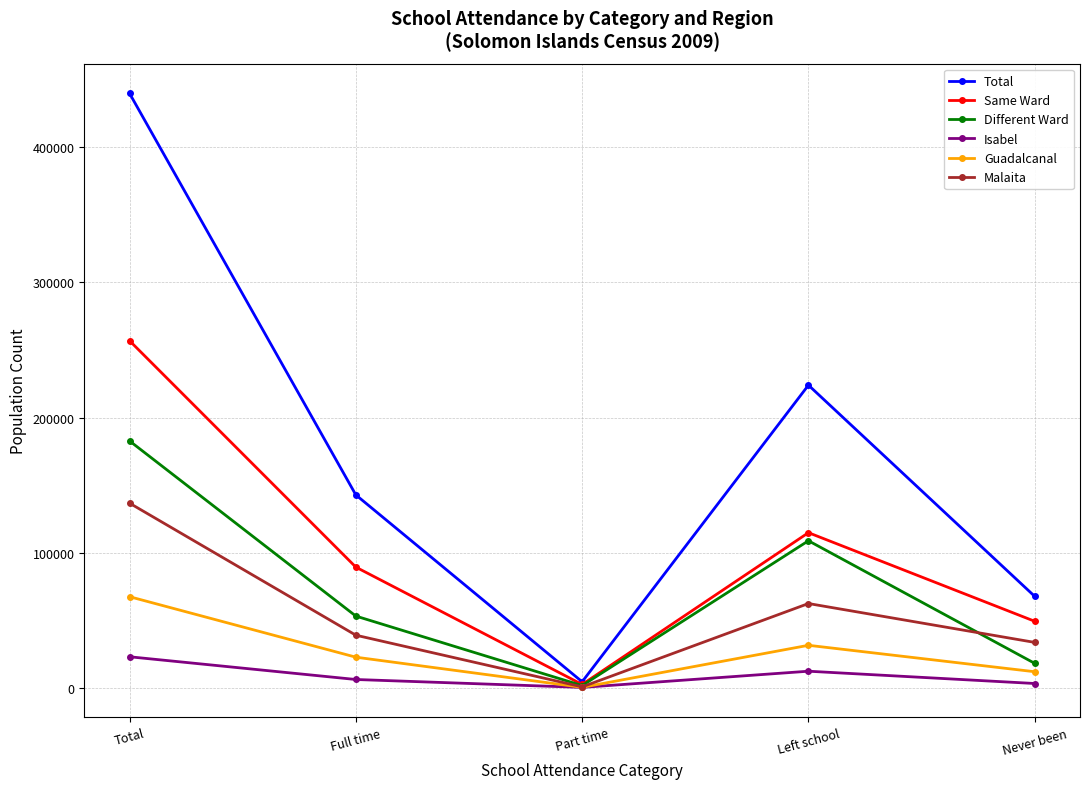

What is the label of the 2nd point from the left?

Full time